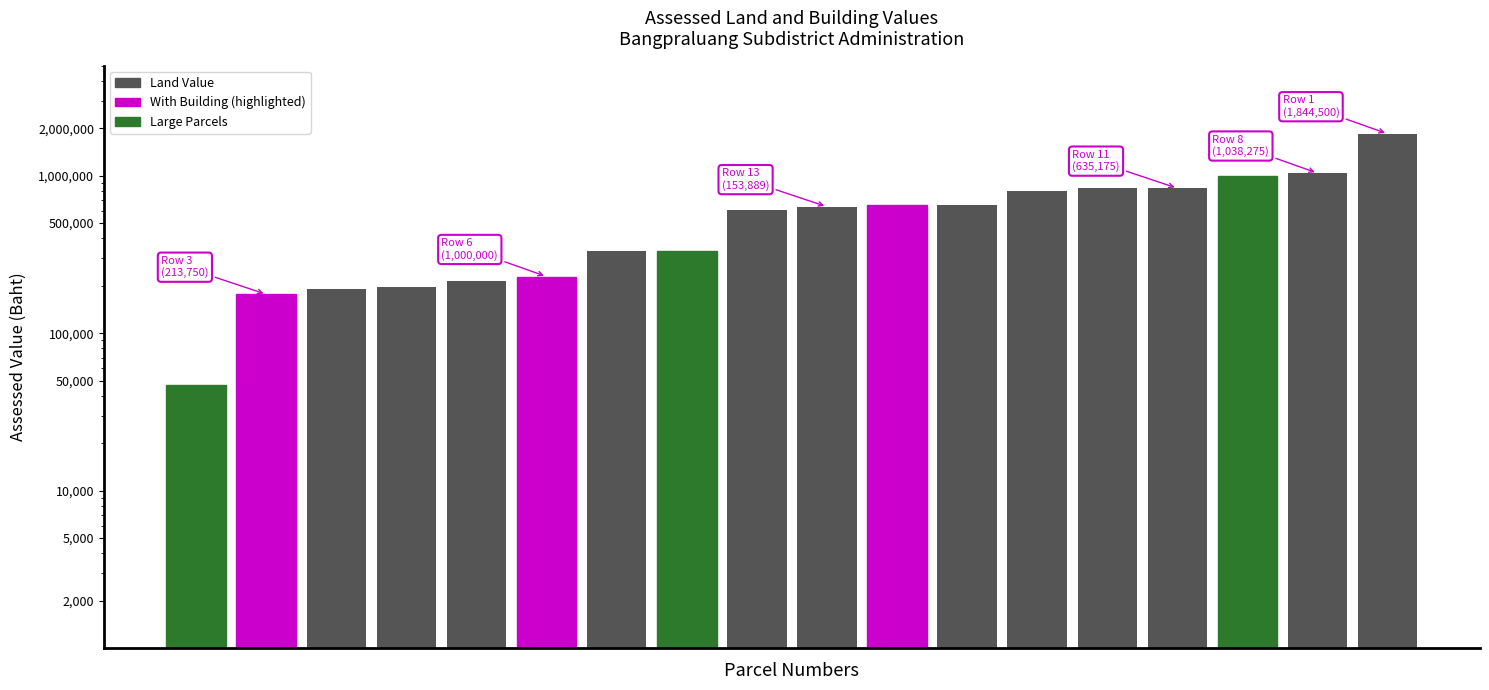

Reading left to right, list all the values displayed in this chart.

46990.0	176500.0	190000.0	196575.0	213750.0	228750.0	331211.2	331211.2	604938.8	635175.0	655391.2	655391.2	799312.5	832300.0	832300.0	1000000.0	1038275.0	1844500.0